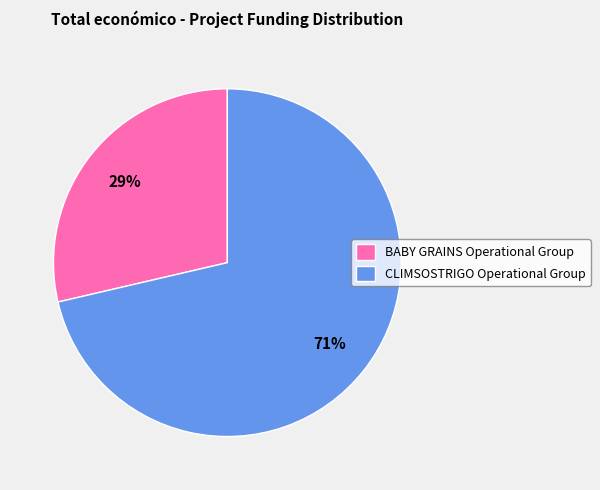

To the nearest percent, what portion does BABY GRAINS Operational Group represent?

29%